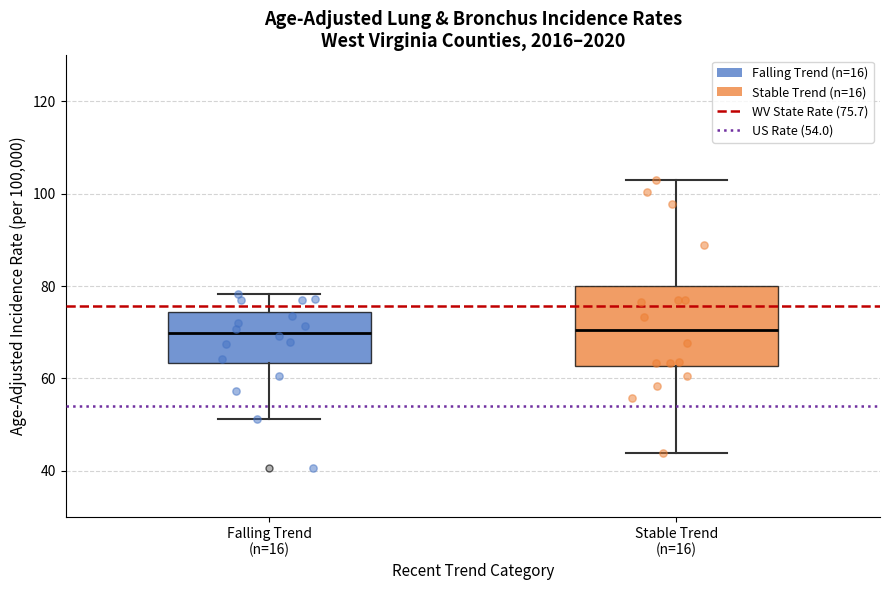

Which box is the tallest, from its lower edge to its upper edge?

Stable Trend (n=16)